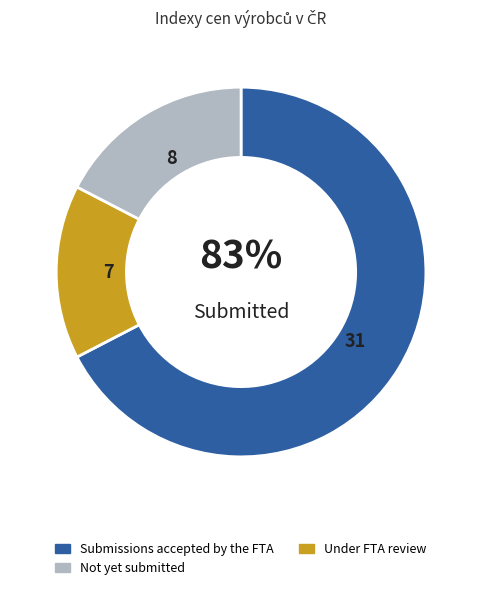

How many slices are in this pie chart?

3